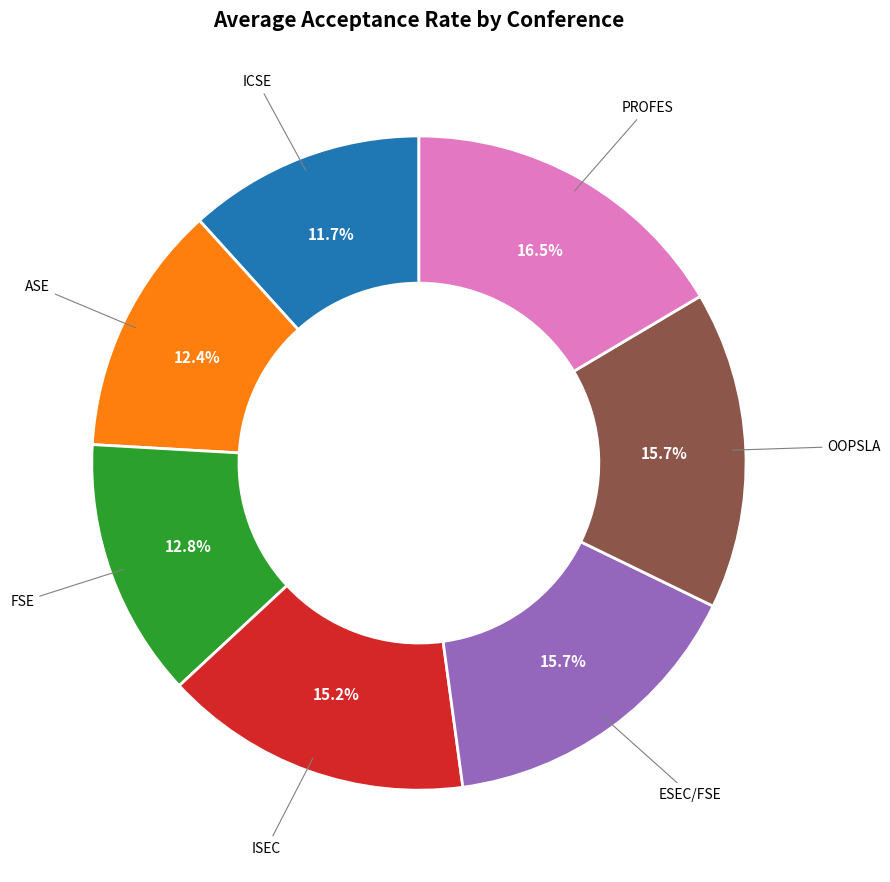

How many segments does this pie chart have?

7